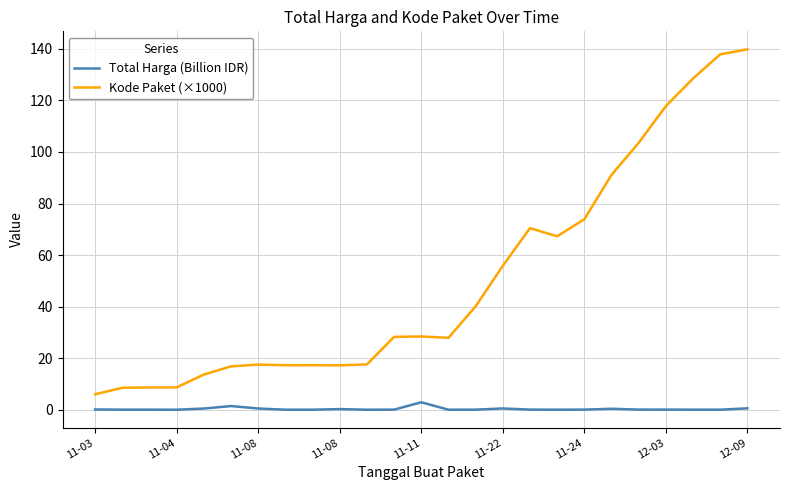

Which series has the widest spread of values?

Kode Paket (×1000)